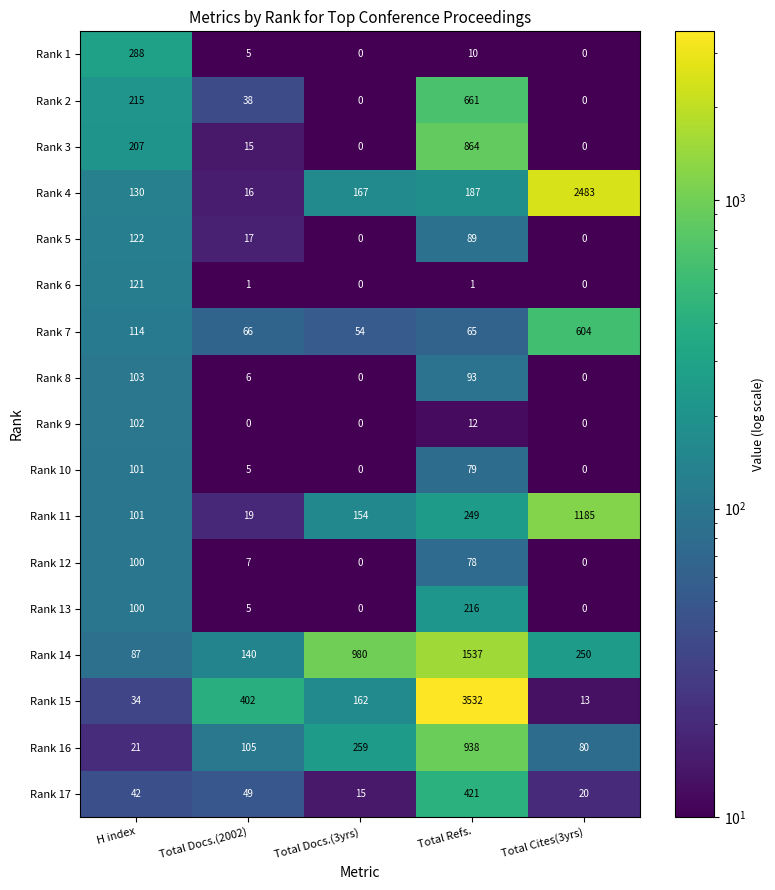

How many data points does each series have?

5